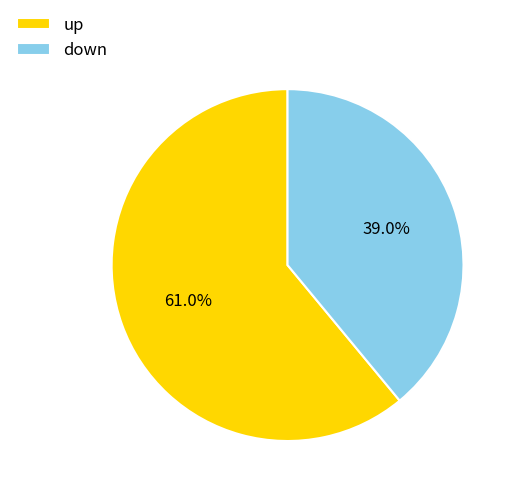

Rank the categories by value from lowest to highest.

down, up